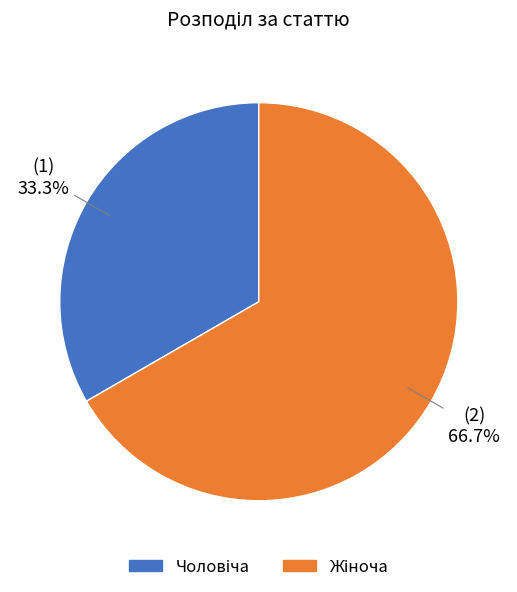

Does any single category account for the majority?

Yes